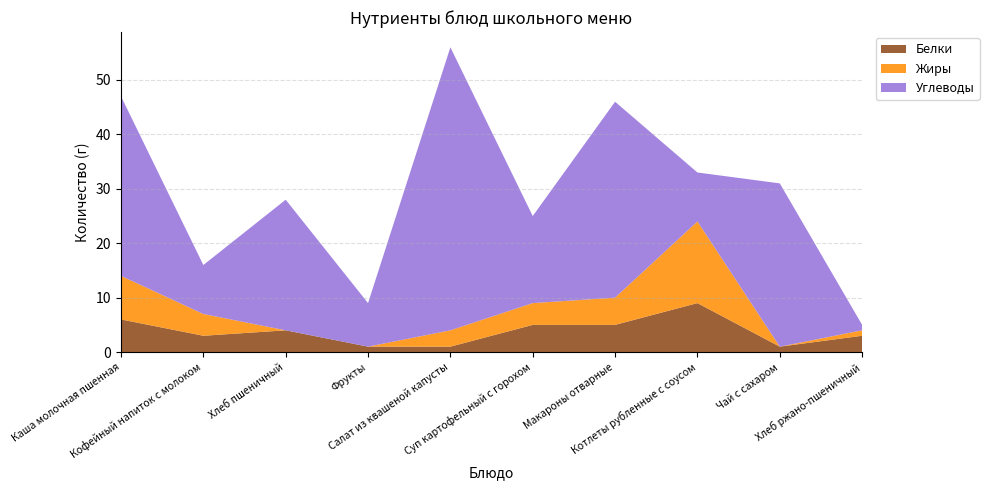

Reading left to right, transcribe all the data shown in this chart.

Белки: Каша молочная пшенная=6	Кофейный напиток с молоком=3	Хлеб пшеничный=4	Фрукты=1	Салат из квашеной капусты=1	Суп картофельный с горохом=5	Макароны отварные=5	Котлеты рубленные с соусом=9	Чай с сахаром=1	Хлеб ржано-пшеничный=3
Жиры: Каша молочная пшенная=8	Кофейный напиток с молоком=4	Хлеб пшеничный=0	Фрукты=0	Салат из квашеной капусты=3	Суп картофельный с горохом=4	Макароны отварные=5	Котлеты рубленные с соусом=15	Чай с сахаром=0	Хлеб ржано-пшеничный=1
Углеводы: Каша молочная пшенная=33	Кофейный напиток с молоком=9	Хлеб пшеничный=24	Фрукты=8	Салат из квашеной капусты=52	Суп картофельный с горохом=16	Макароны отварные=36	Котлеты рубленные с соусом=9	Чай с сахаром=30	Хлеб ржано-пшеничный=1